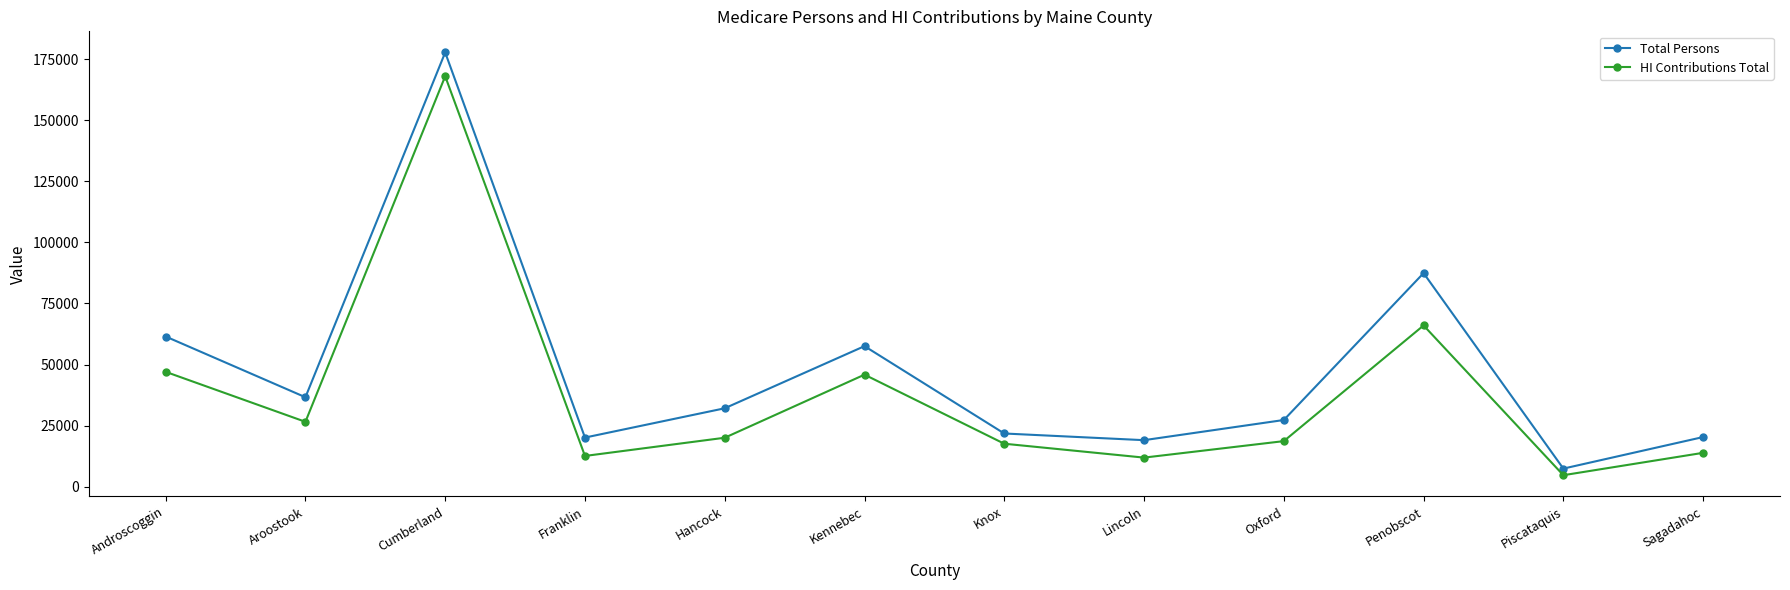

What is the label of the 3rd point from the right?

Penobscot